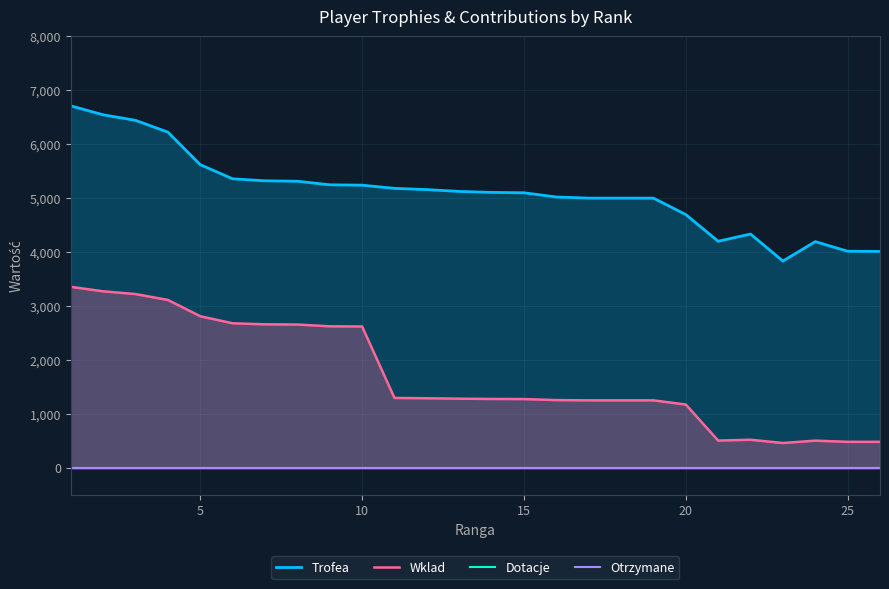

What are all the series names shown in the legend?

Trofea, Wklad, Dotacje, Otrzymane